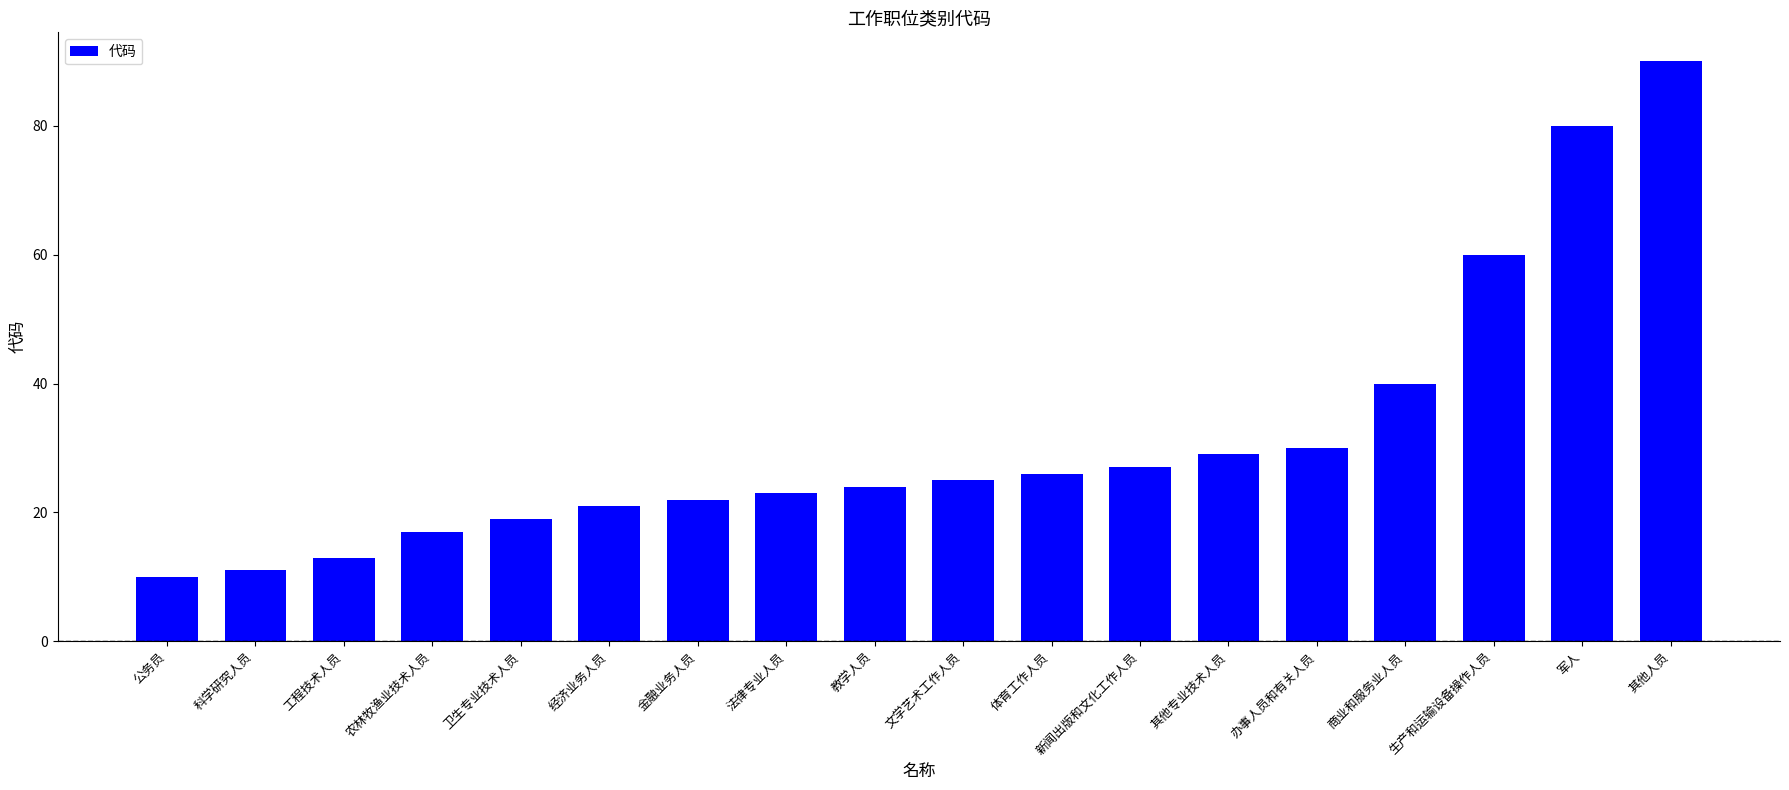

What is the difference between the second highest and minimum values?

70